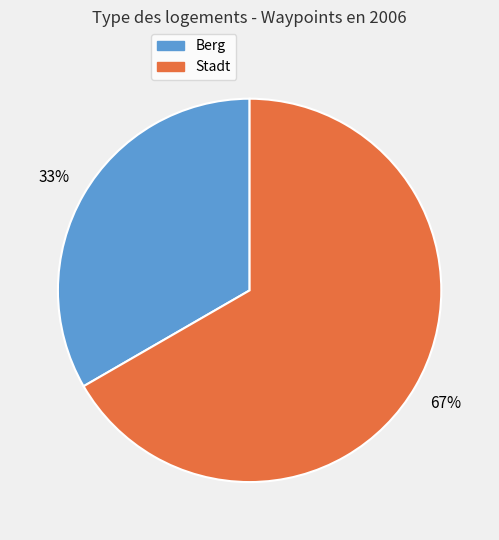

How many slices are in this pie chart?

2